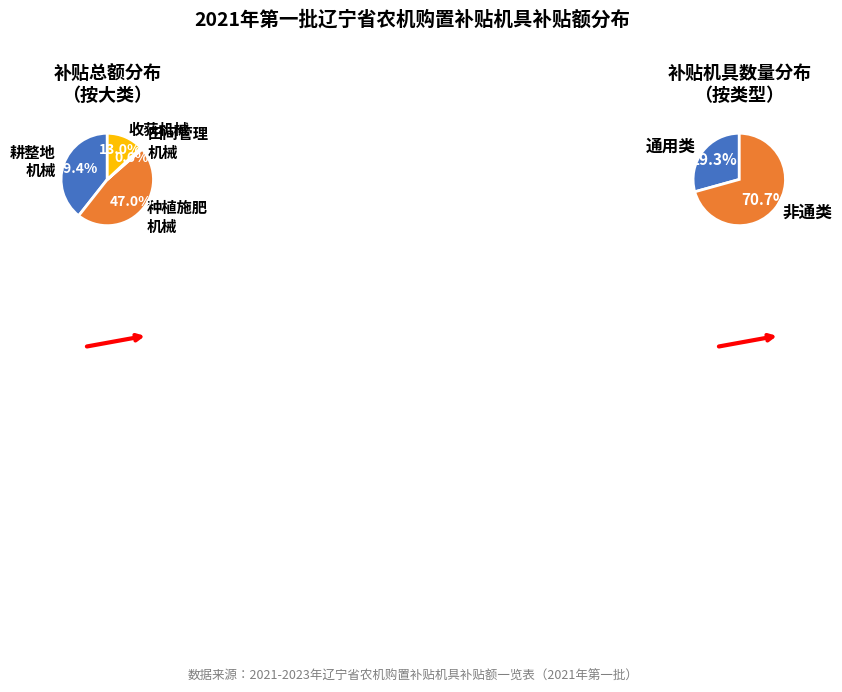

What percentage is NOT represented by 非通类?

29.3%